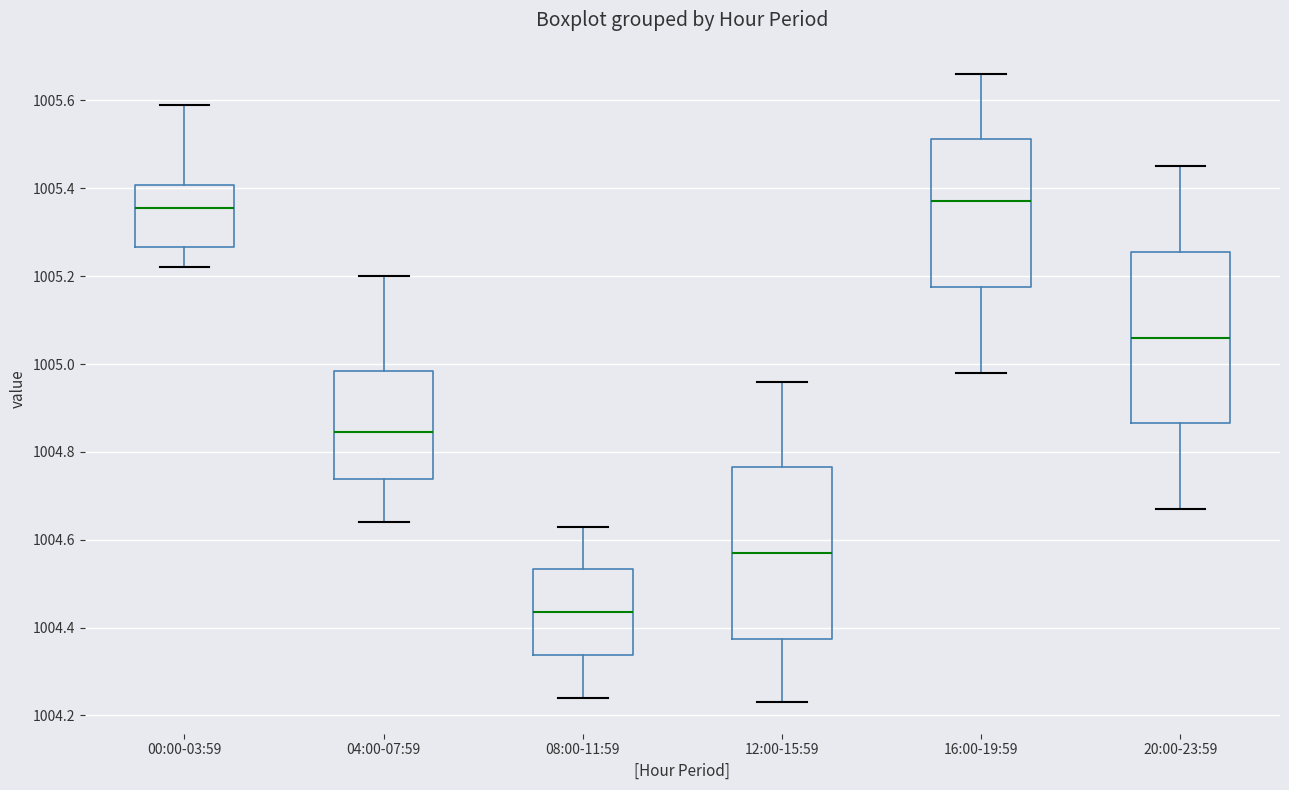

Reading left to right, transcribe this box plot: for each box, give where its median line is, the range the box spans, and where its two whiskers end, as read against the y-axis. The values are not printed on the chart, so give them approximately, as read against the axis.

00:00-03:59: median 1005.36, box 1005.26 to 1005.40, whiskers 1005.22 to 1005.60
04:00-07:59: median 1004.84, box 1004.74 to 1004.98, whiskers 1004.64 to 1005.20
08:00-11:59: median 1004.44, box 1004.34 to 1004.54, whiskers 1004.24 to 1004.64
12:00-15:59: median 1004.58, box 1004.38 to 1004.76, whiskers 1004.24 to 1004.96
16:00-19:59: median 1005.38, box 1005.18 to 1005.52, whiskers 1004.98 to 1005.66
20:00-23:59: median 1005.06, box 1004.86 to 1005.26, whiskers 1004.68 to 1005.46